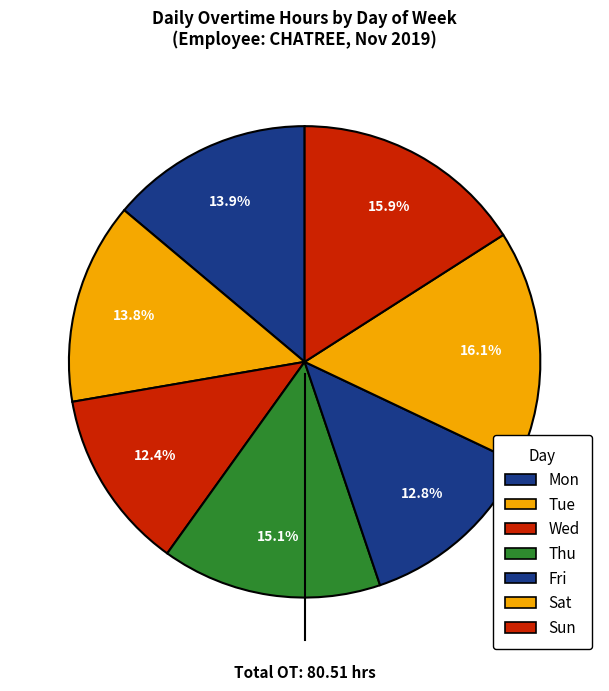

How many slices are in this pie chart?

7